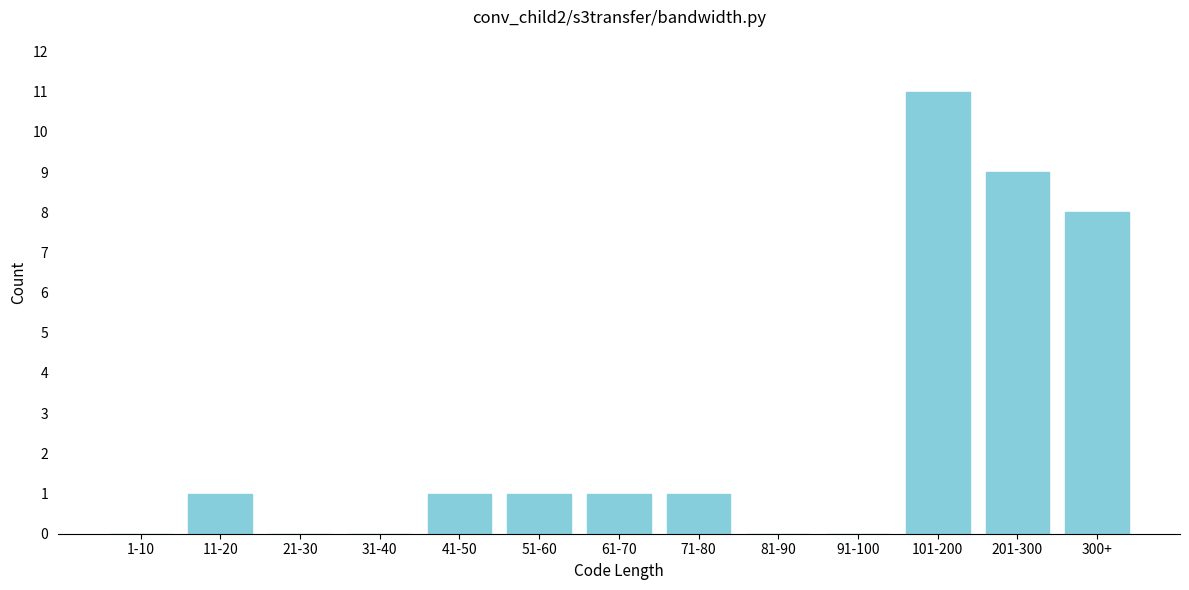

Reading left to right, extract all data points from this chart.

1-10=0	11-20=1	21-30=0	31-40=0	41-50=1	51-60=1	61-70=1	71-80=1	81-90=0	91-100=0	101-200=11	201-300=9	300+=8